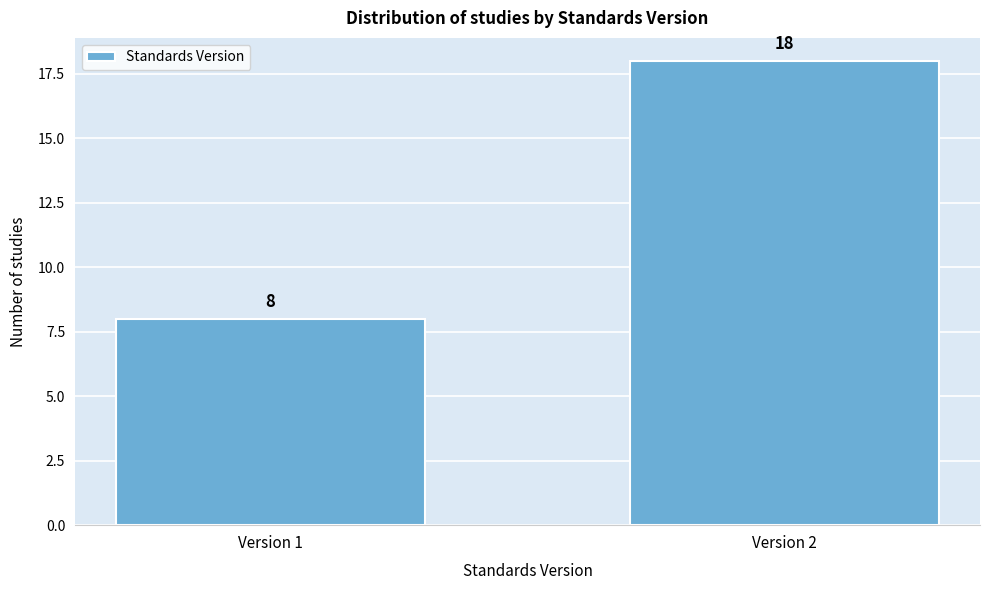

Reading left to right, extract all data points from this chart.

8	18